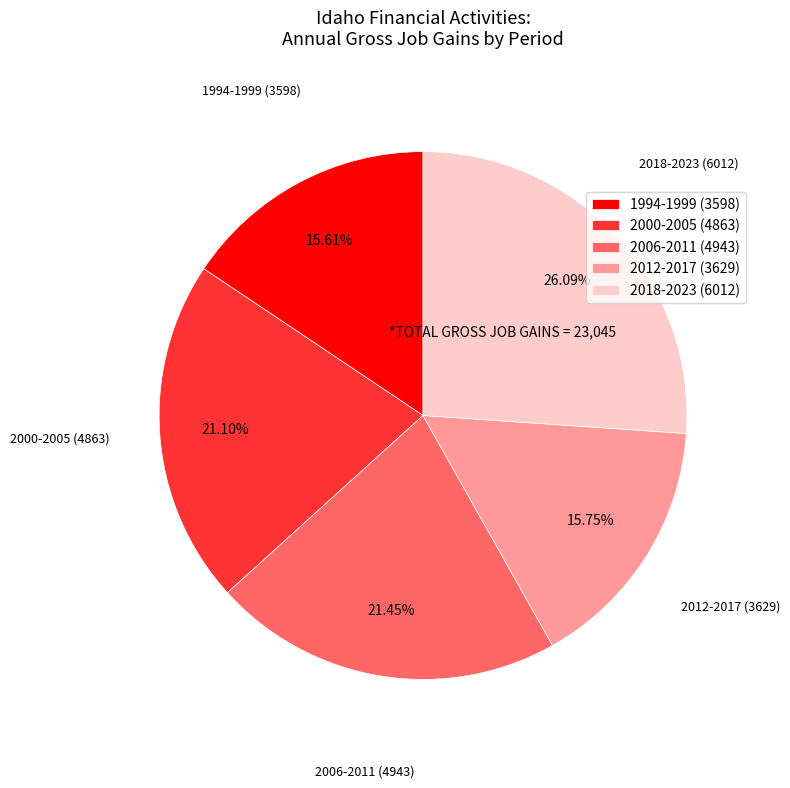

How many slices are in this pie chart?

5